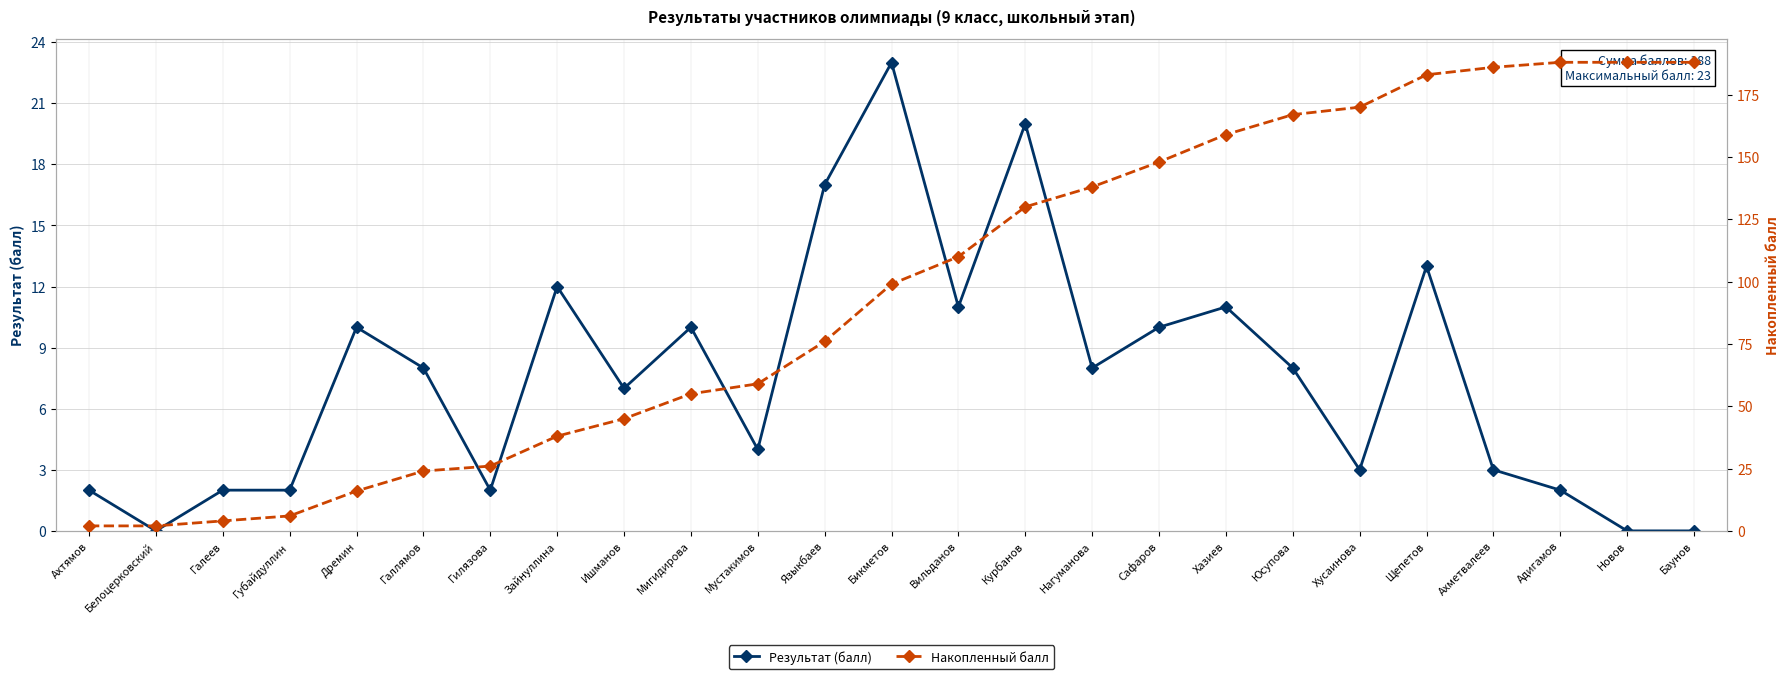

What position from the right is Галлямов?

20